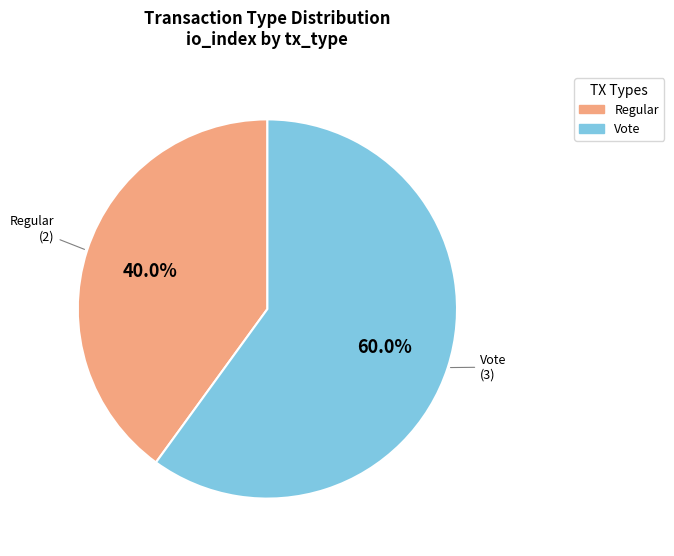

Rank the categories by value from highest to lowest.

Vote, Regular